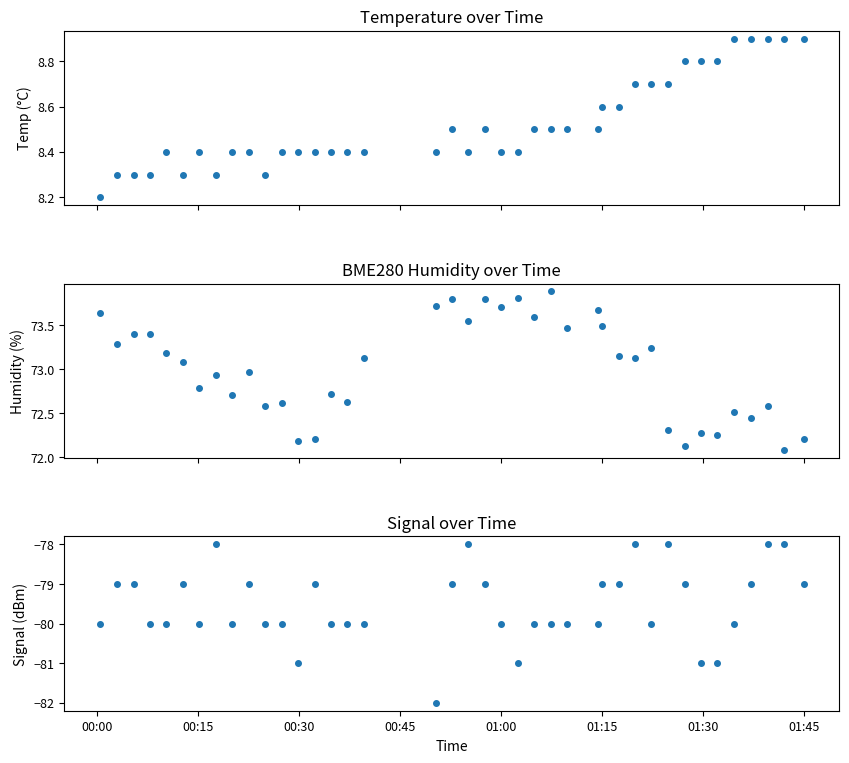

What are all the series names shown in the legend?

Temp, BME280_humidity, Signal